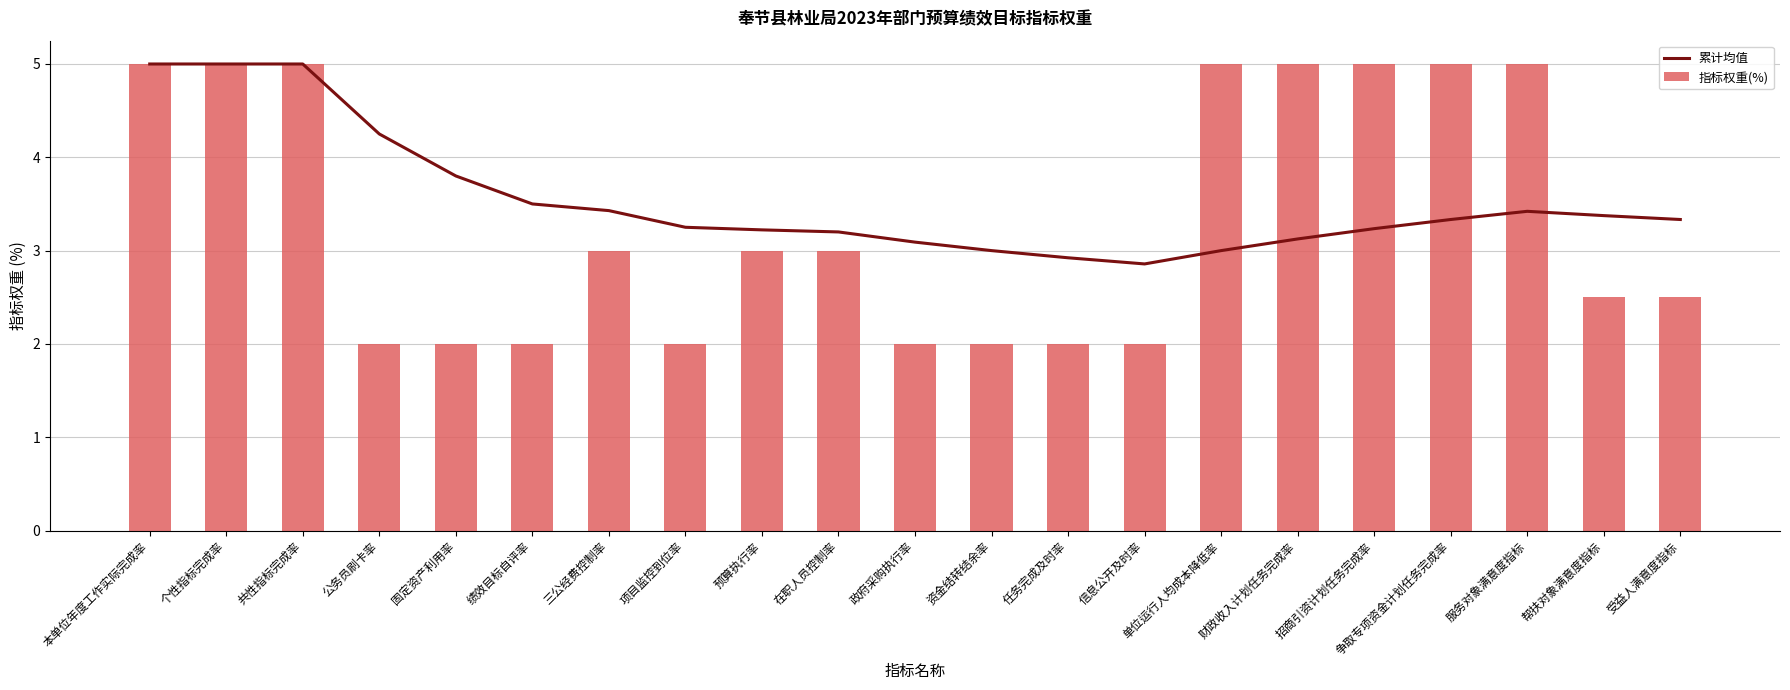

Which series has the largest total across all categories?

累计均值